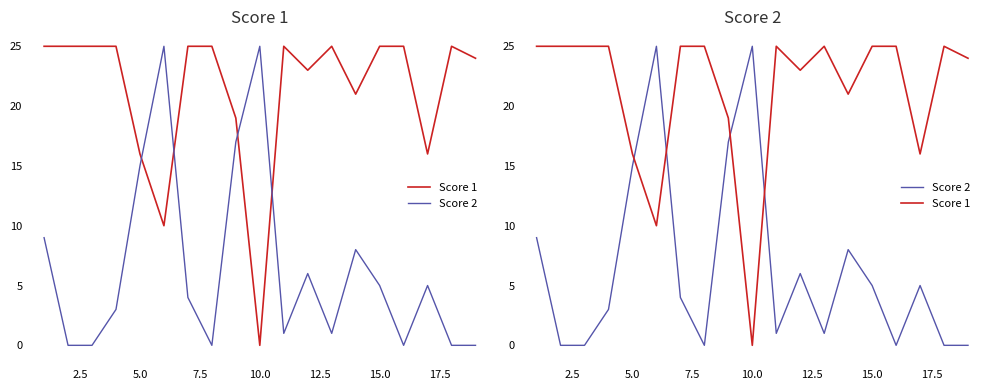

How many intersections are there between Score 2 and Score 1?

4